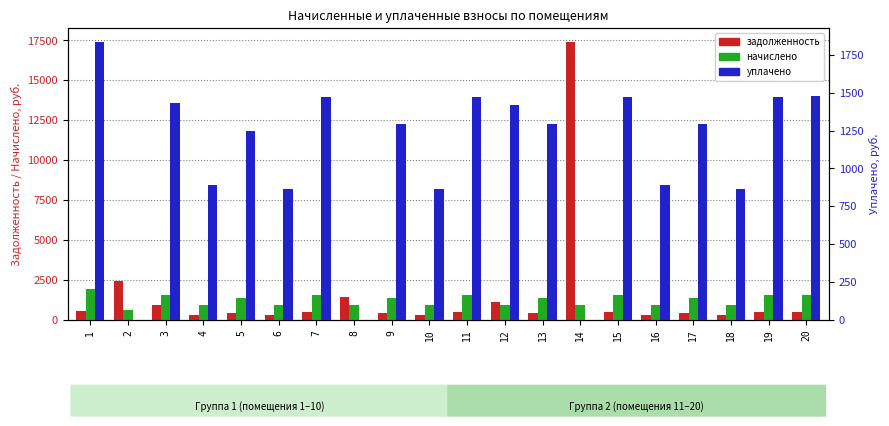

What is the difference between the second highest and minimum values in the задолженность series?

2138.8